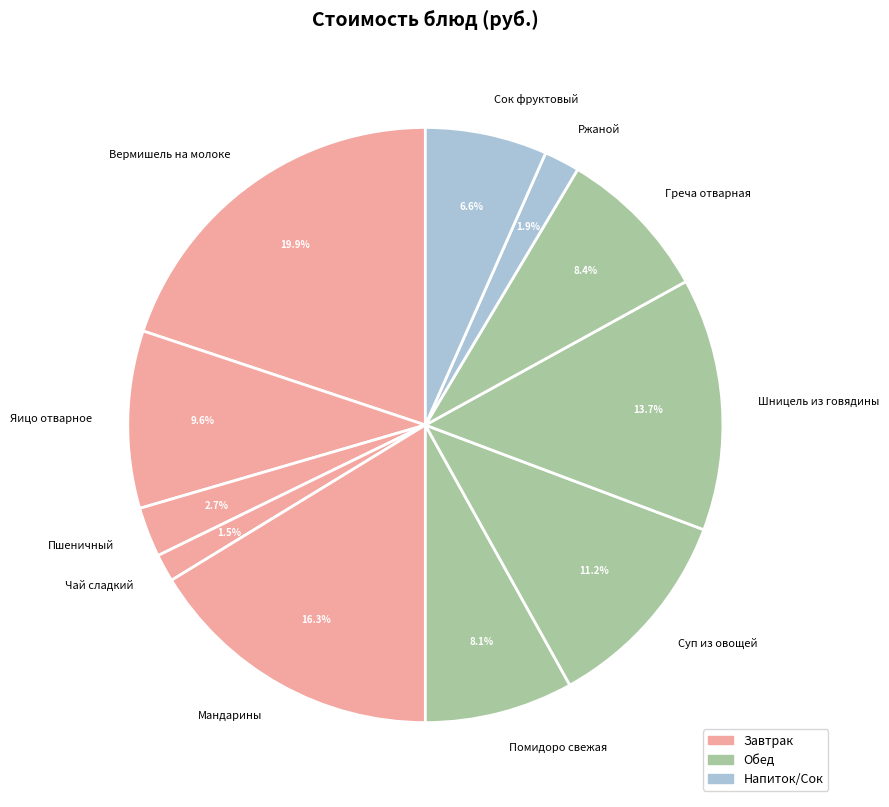

To the nearest percent, what percentage of the pie is Сок фруктовый?

7%